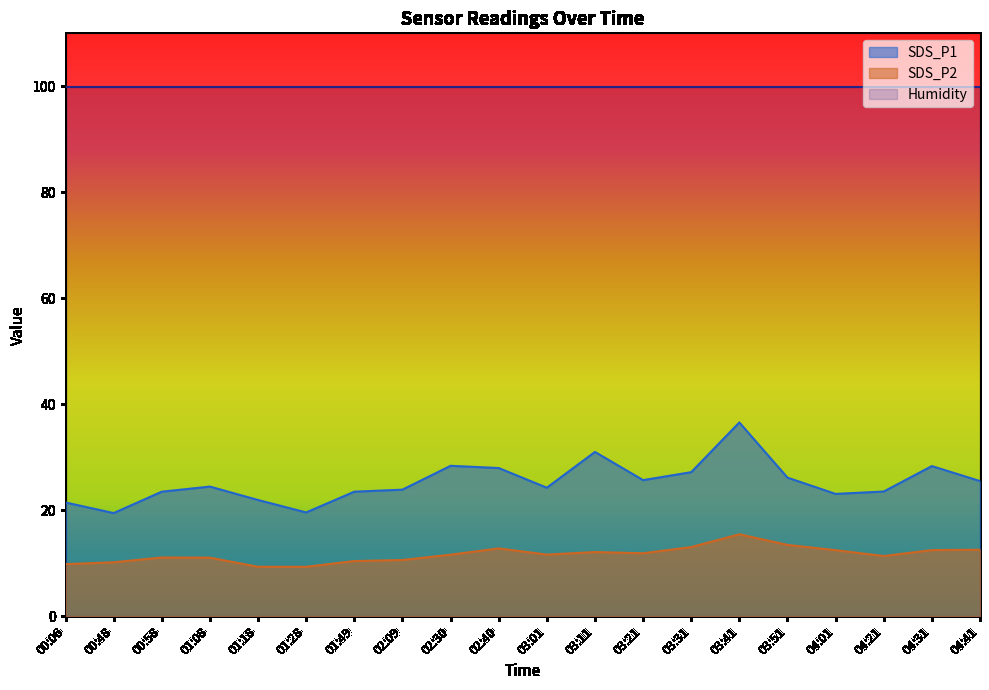

What is the difference between the second highest and minimum values in the SDS_P2 series?

4.1